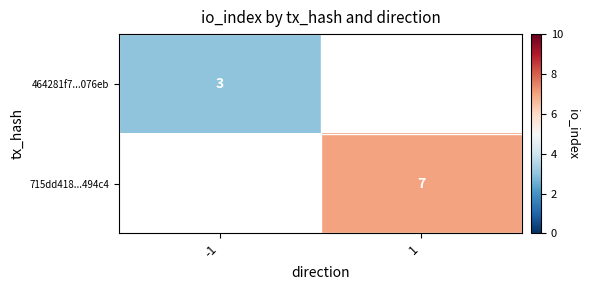

Is it true that 715dd418...494c4 equals 2.8 at 1?

False